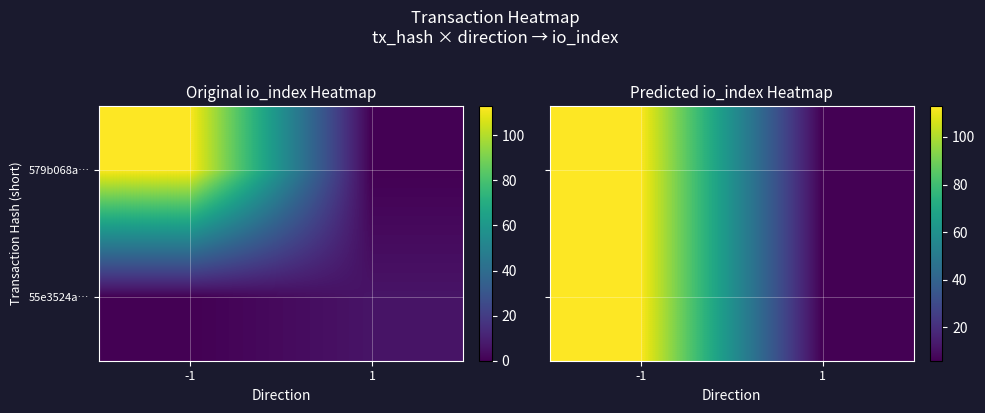

What is the maximum value for 55e3524a…?

113